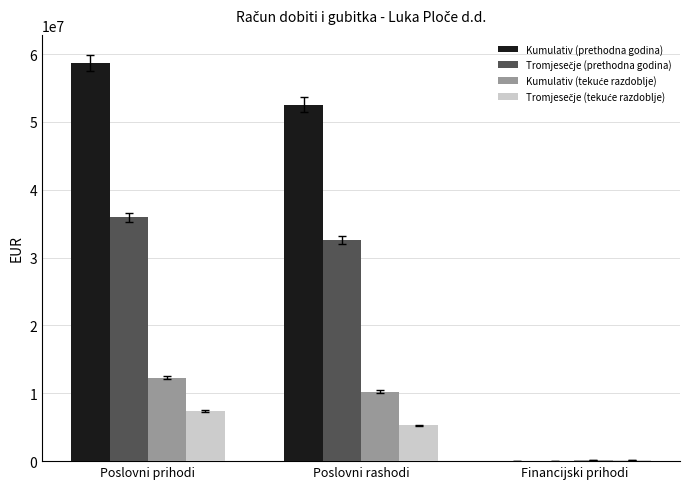

Where does the Kumulativ (prethodna godina) series first go above 52547152?

Poslovni prihodi